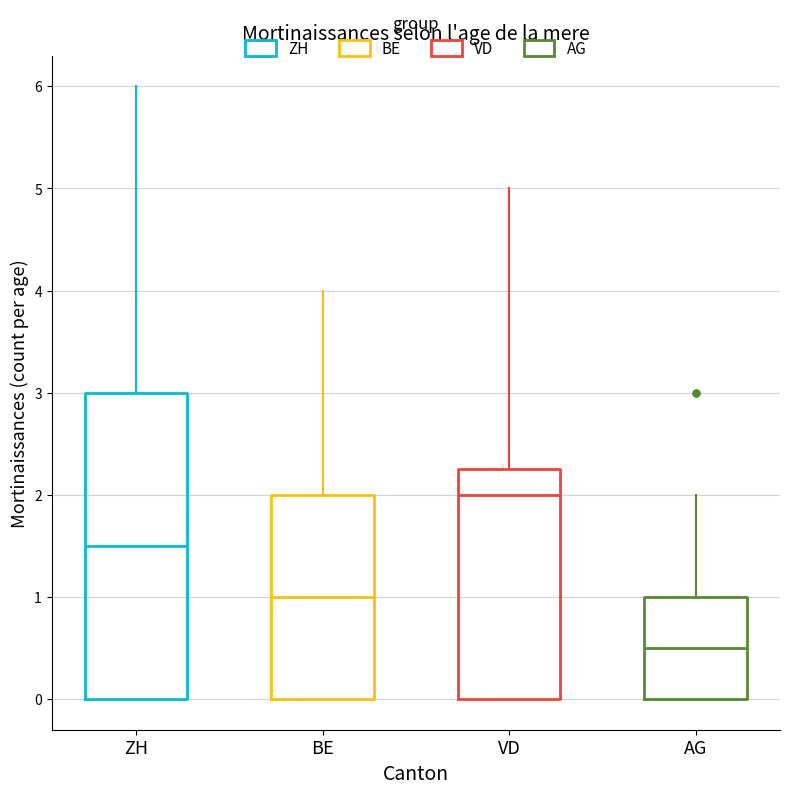

Reading left to right, transcribe this box plot: for each box, give where its median line is, the range the box spans, and where its two whiskers end, as read against the y-axis. The values are not printed on the chart, so give them approximately, as read against the axis.

ZH: median 1.5, box 0.0 to 3.0, whiskers 0.0 to 6.0
BE: median 1.0, box 0.0 to 2.0, whiskers 0.0 to 4.0
VD: median 2.0, box 0.0 to 2.3, whiskers 0.0 to 5.0
AG: median 0.5, box 0.0 to 1.0, whiskers 0.0 to 2.0